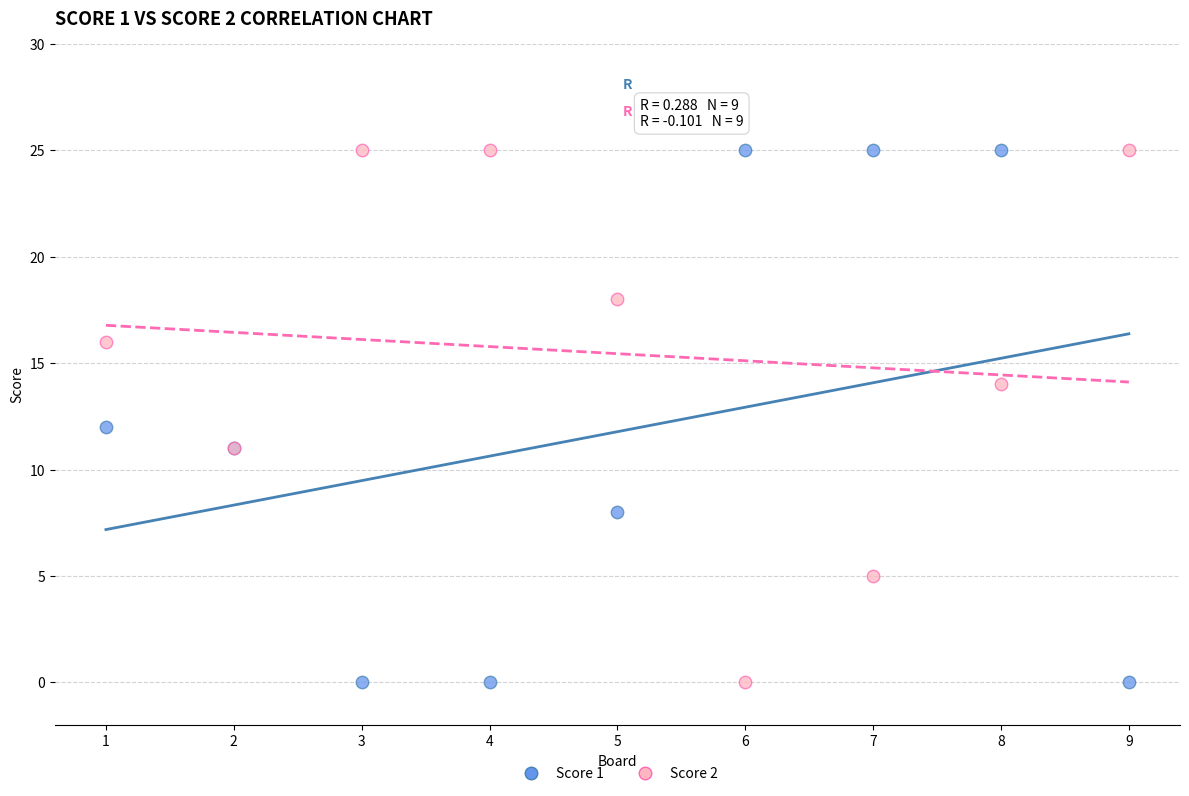

What are all the series names shown in the legend?

Score 1, Score 2